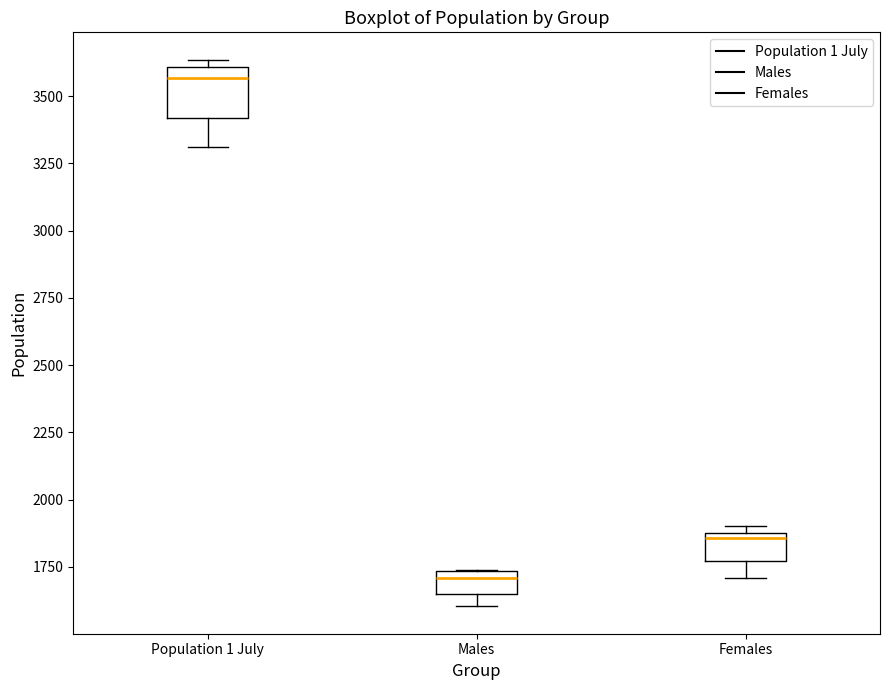

Where does the lower whisker of the box for Population 1 July end on the y-axis? The values are not printed on the chart, so give them approximately, as read against the axis.

3300